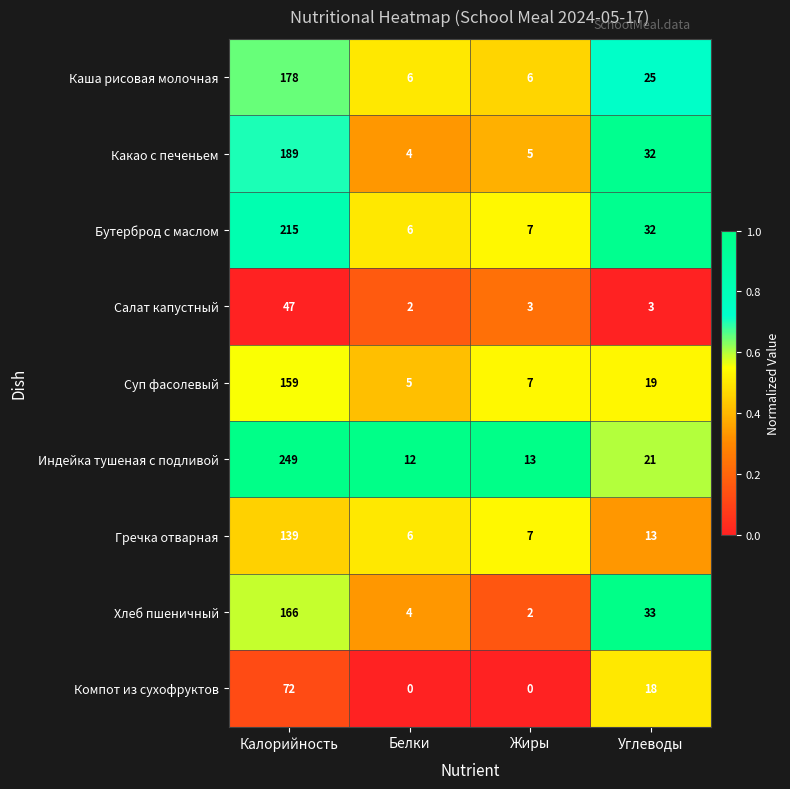

How many data points does each series have?

4